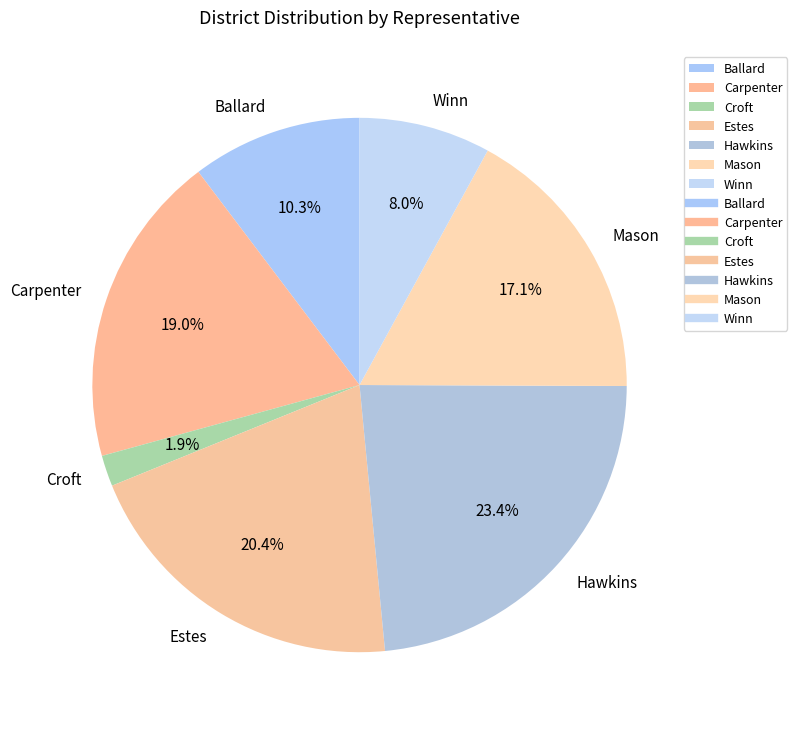

Which slice is the smallest?

Croft